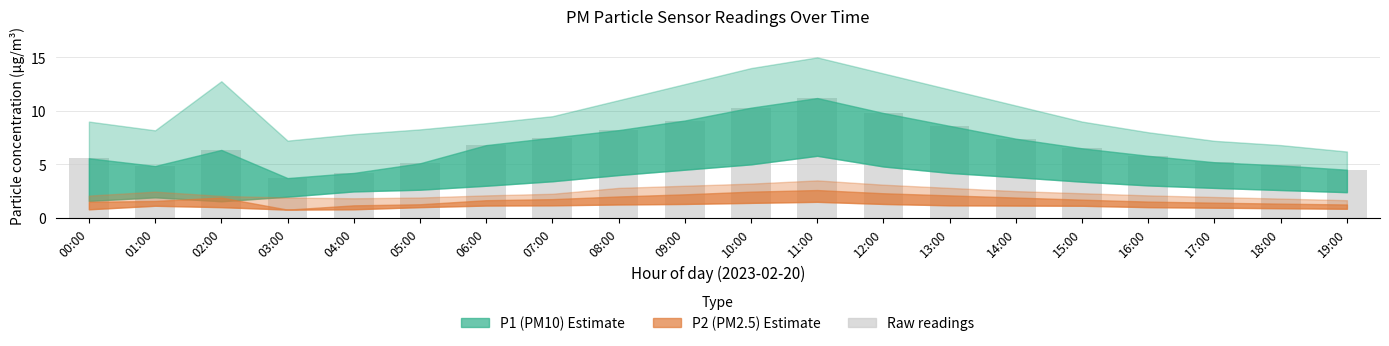

What position from the left is 17:00?

18